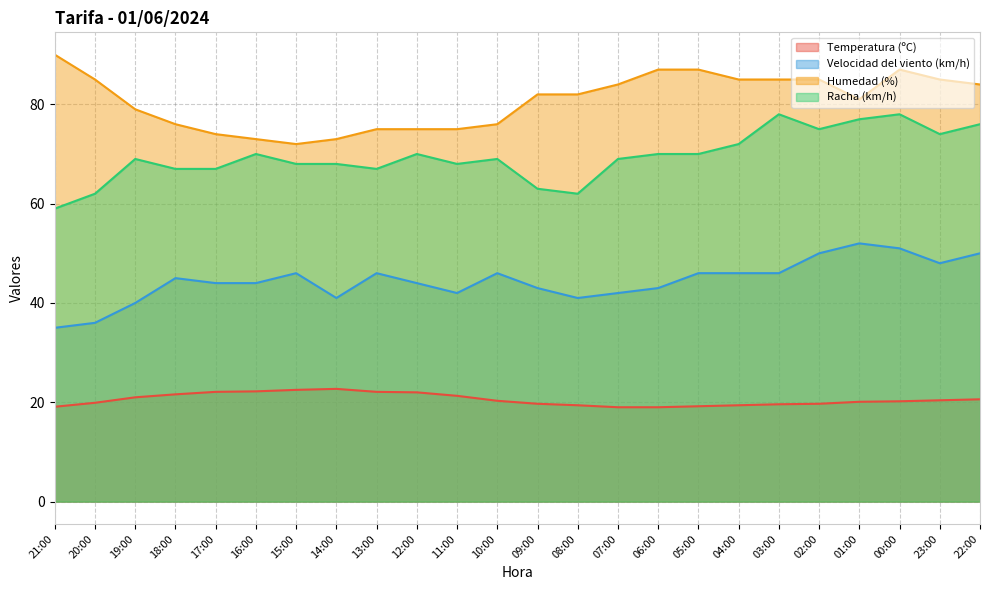

What is the difference between the Temperatura (ºC) values at 22:00 and 16:00?

1.6